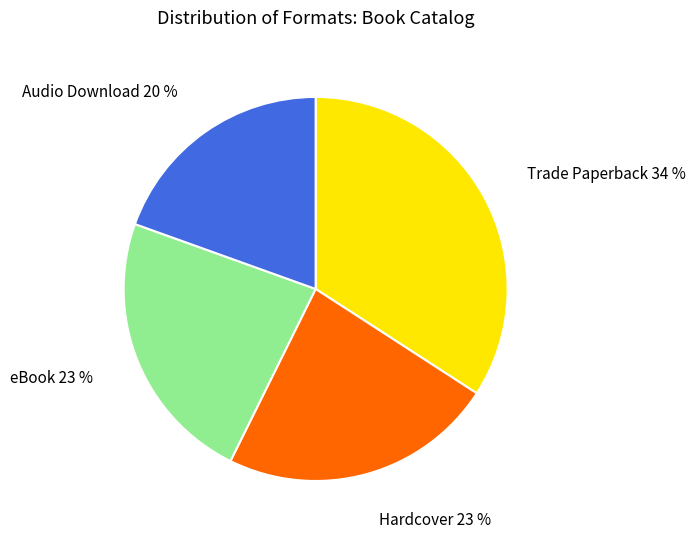

Does eBook account for over 50% of the chart?

No